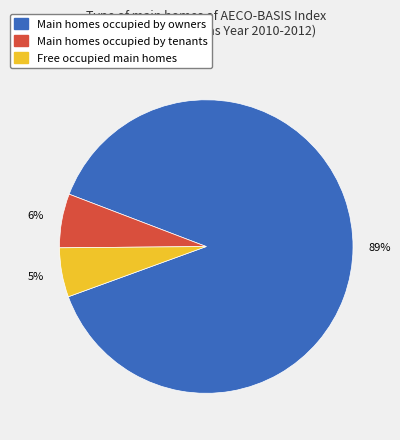

How many segments does this pie chart have?

3